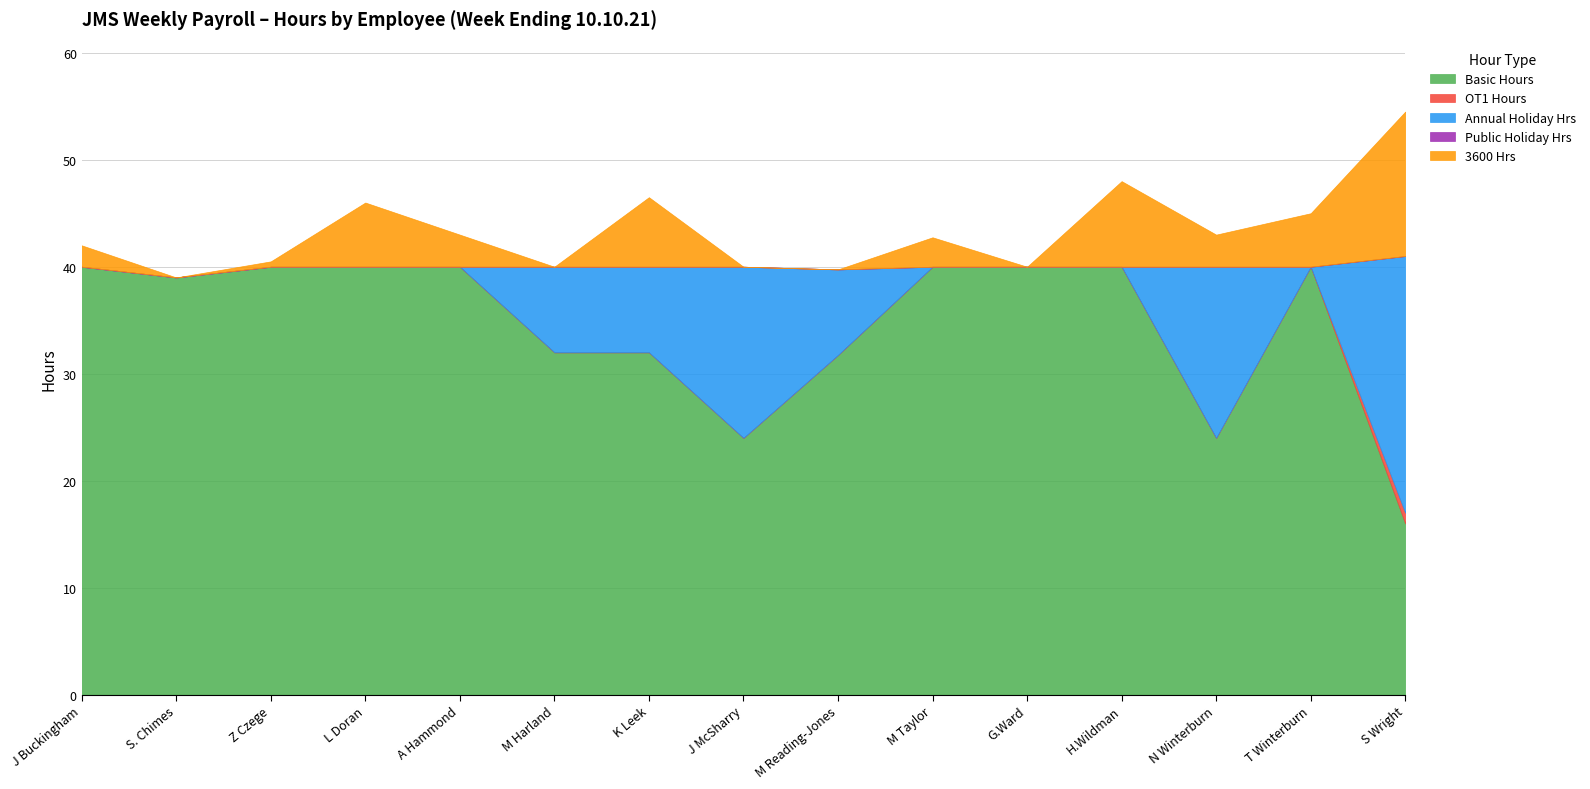

Is it true that Annual Holiday Hrs equals 11.0 at S. Chimes?

False